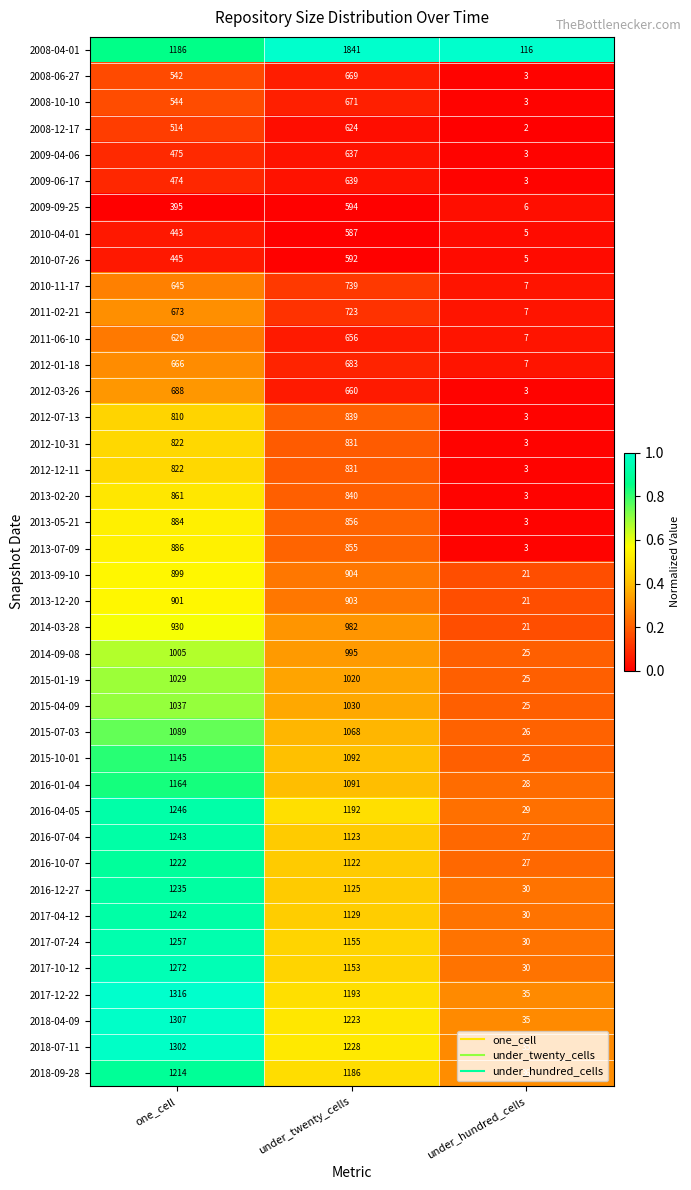

At which category is the sum across all series the highest?

under_twenty_cells